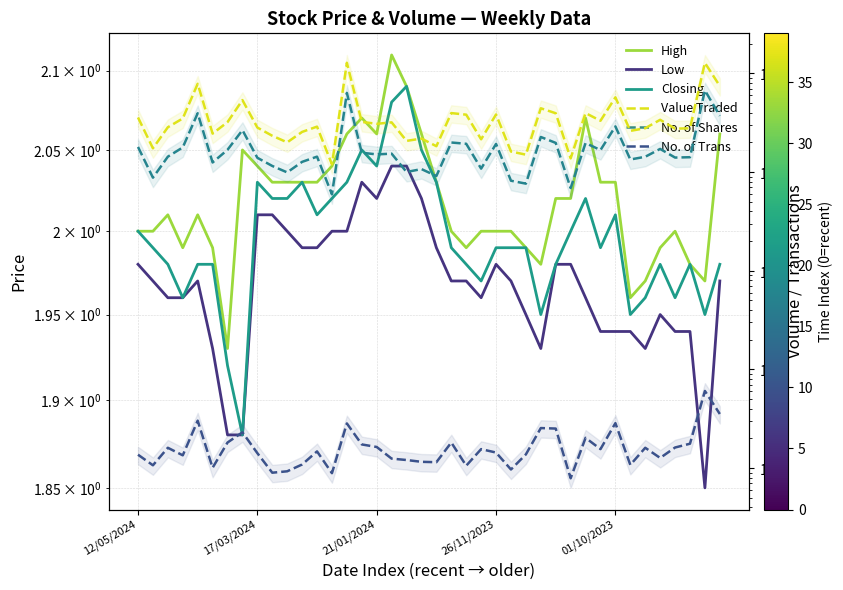

True or false: Closing and Value Traded cross at least once.

False